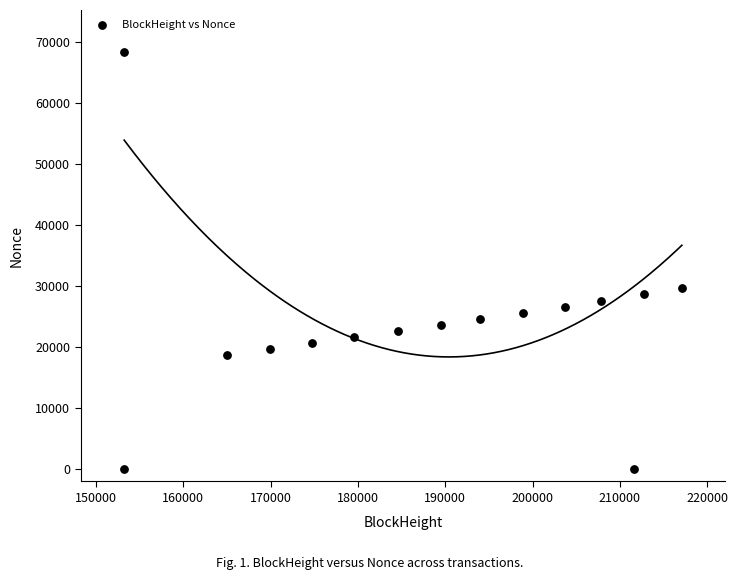

What Y value in the scatter plot is closest to 34216?

29756